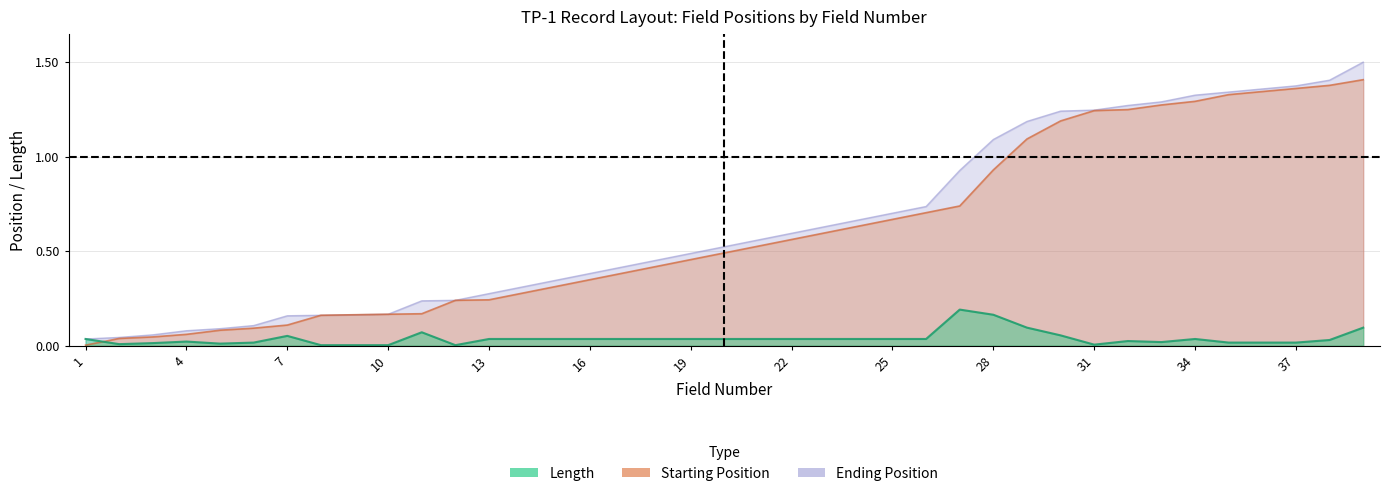

What is the difference between the maximum and second lowest values in the Length series?

0.2